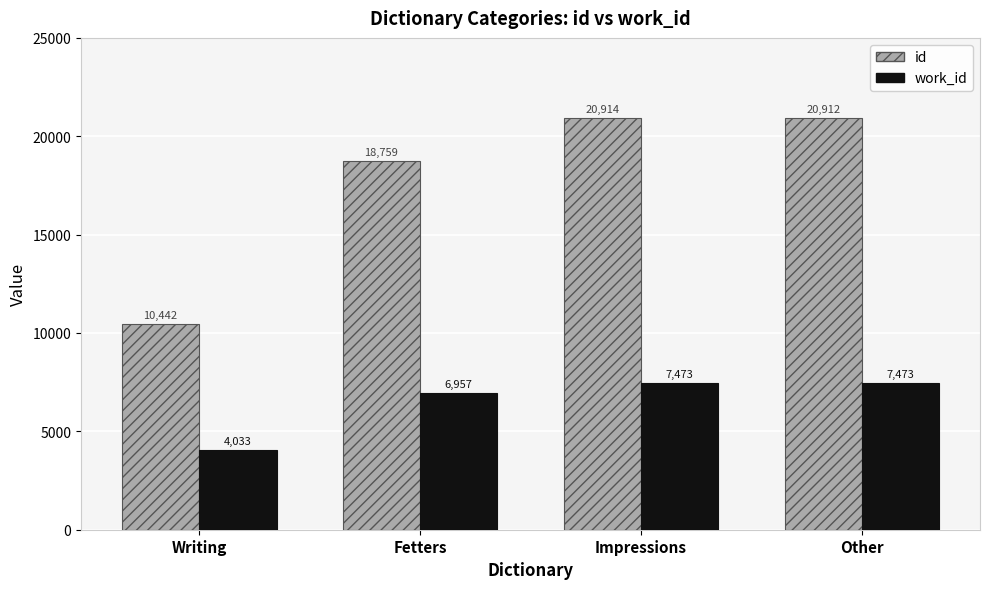

What is the approximate value of work_id at Impressions?

7473